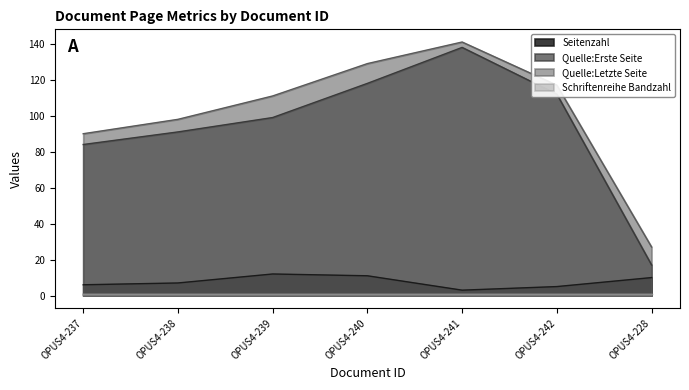

List the labels in order of Seitenzahl value, smallest first.

OPUS4-241, OPUS4-242, OPUS4-237, OPUS4-238, OPUS4-228, OPUS4-240, OPUS4-239